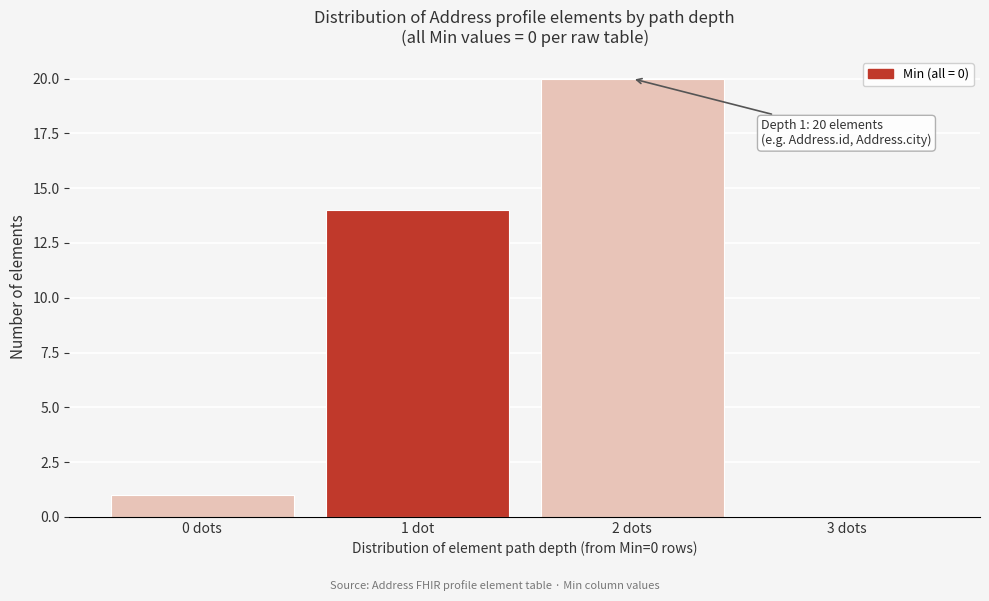

Reading right to left, list all the values displayed in this chart.

3 dots=0	2 dots=20	1 dot=14	0 dots=1